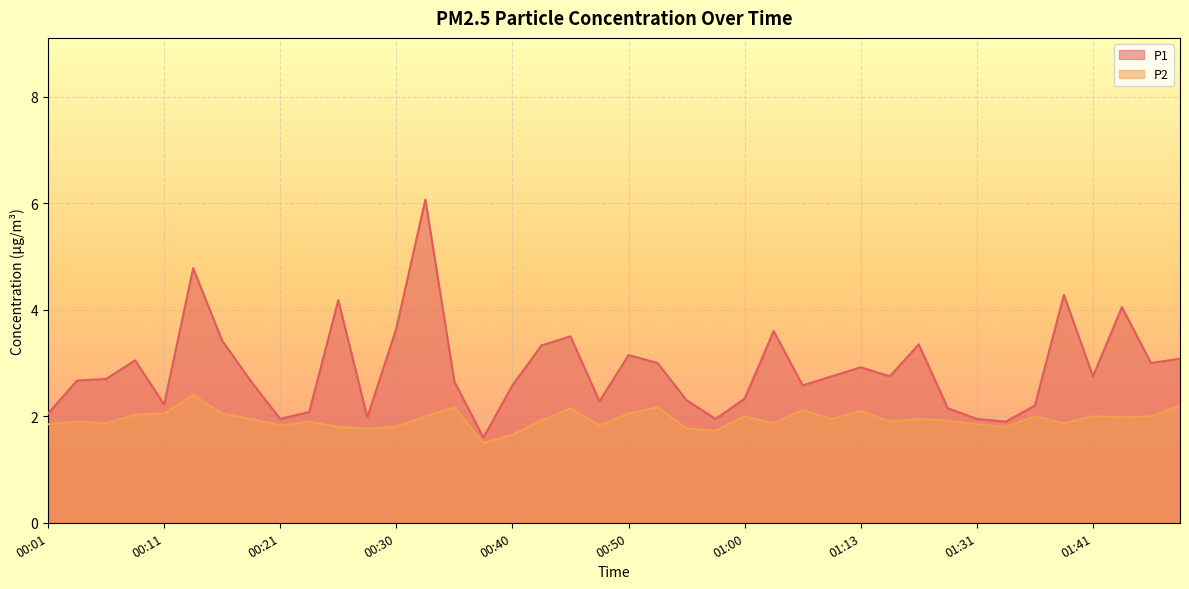

Is the value of P1 at 01:15 greater than the value of P2 at 01:20?

Yes